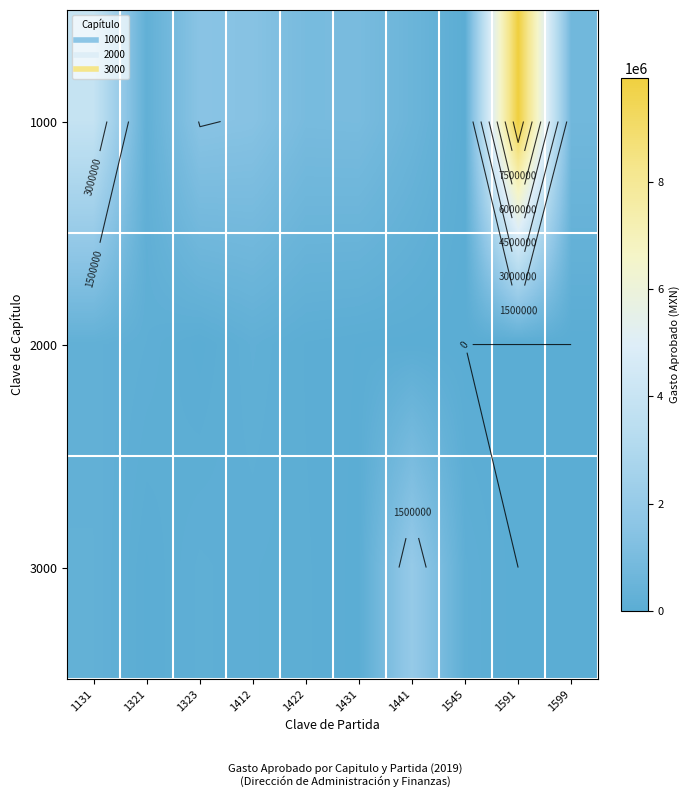

What is the difference between the 3000 values at 1545 and 1412?

43937